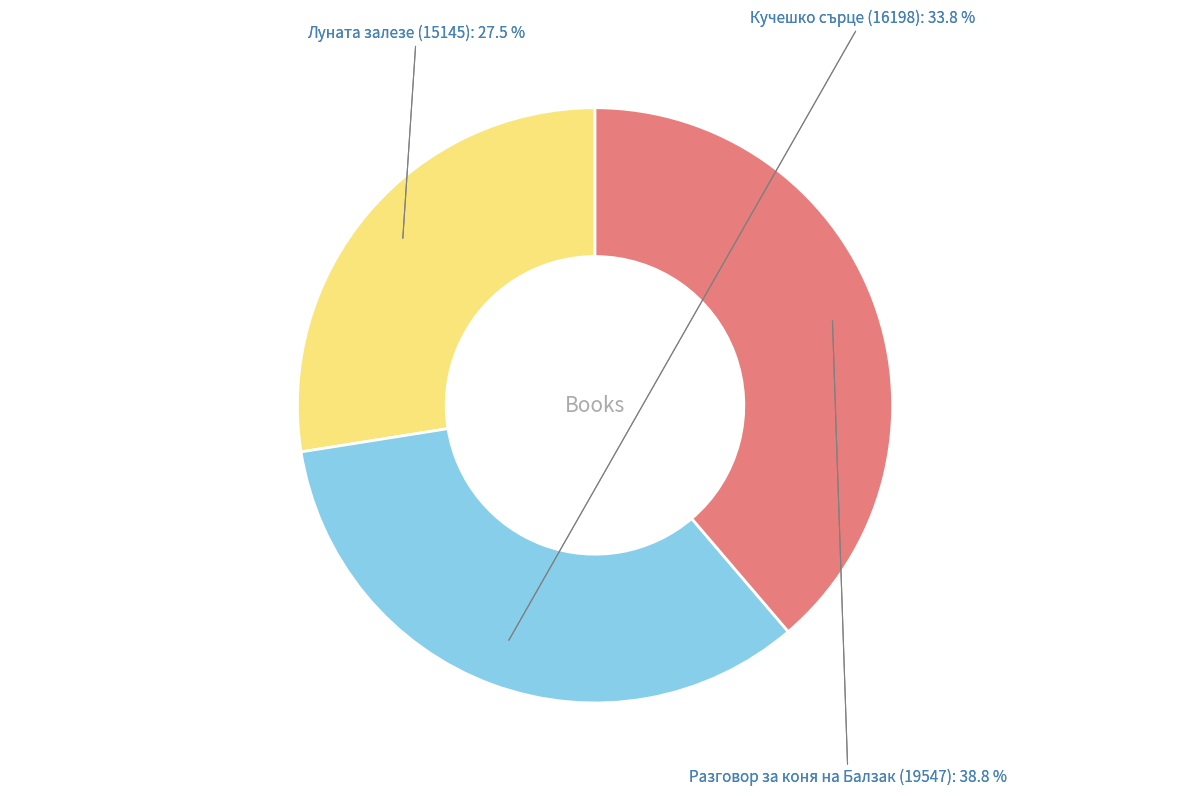

To the nearest percent, what percentage of the pie is Луната залезе (15145)?

28%